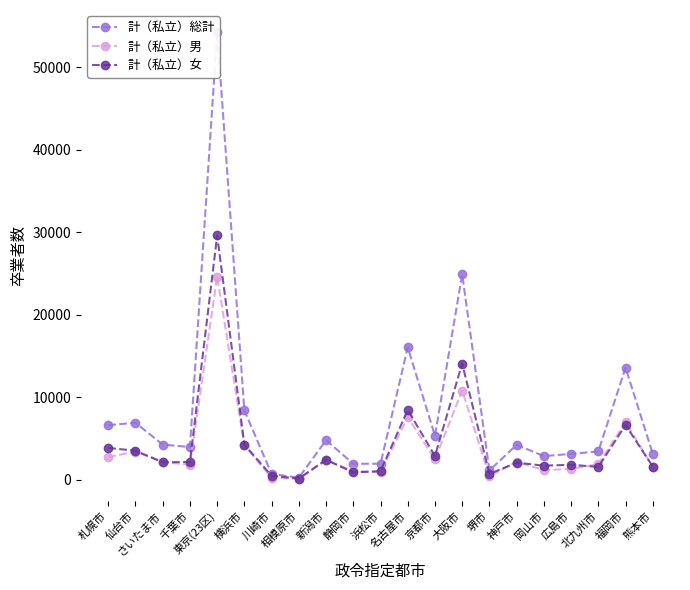

Between which two adjacent categories do 計（私立）男 and 計（私立）女 first intersect?

仙台市 and さいたま市